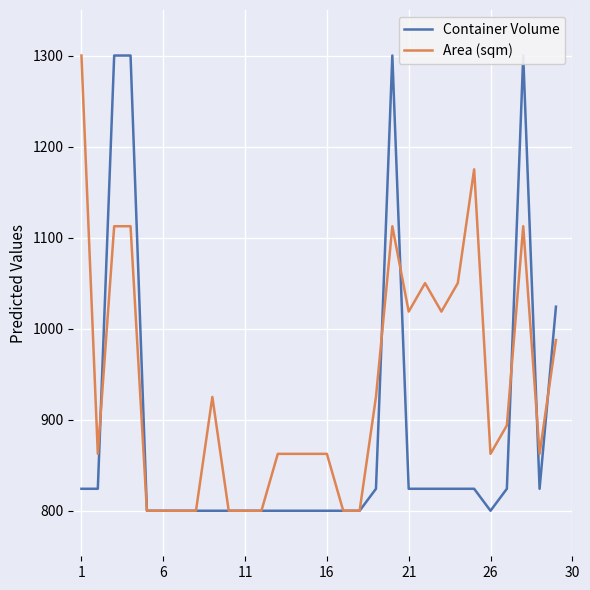

At how many categories does at least one series exceed 1007?

11